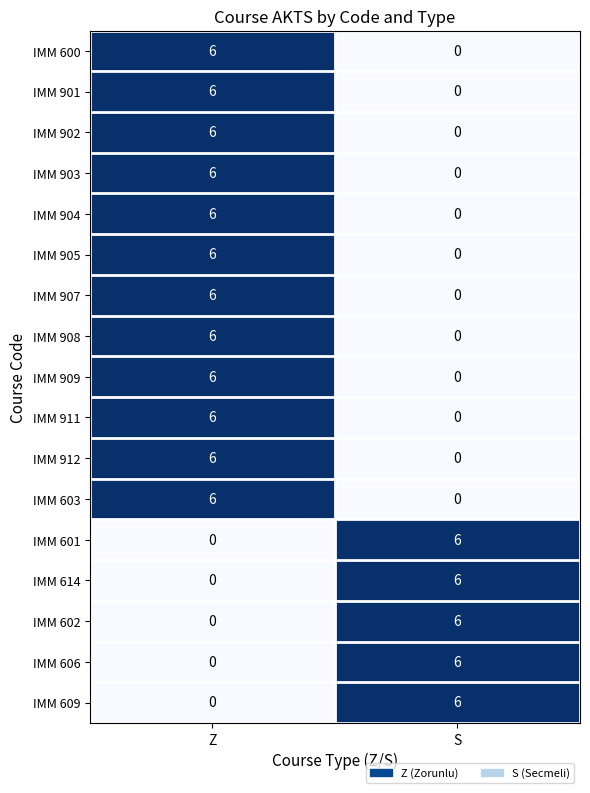

What is the difference between the highest and lowest values at Z?

6